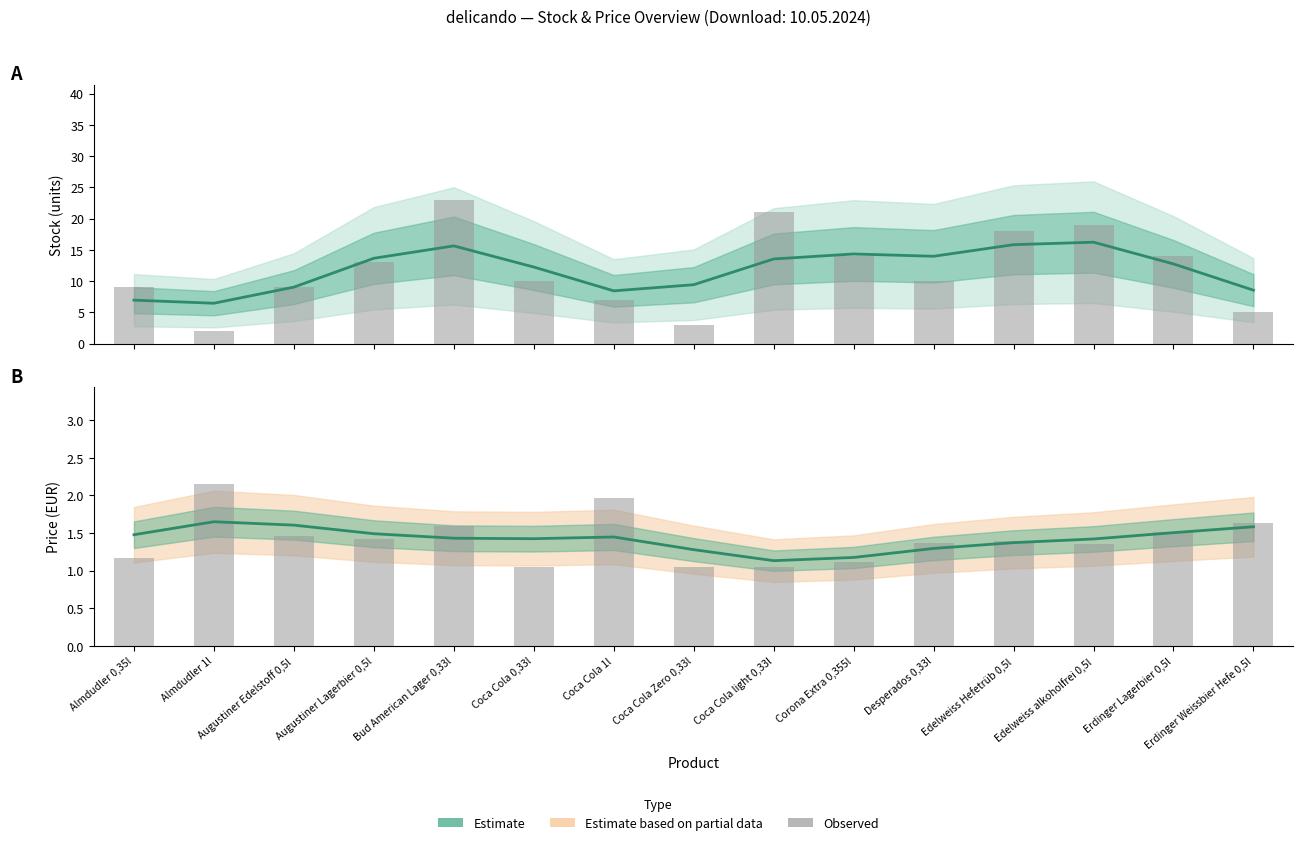

True or false: Estimate has a value of 1.2 at Corona Extra 0,355l.

True